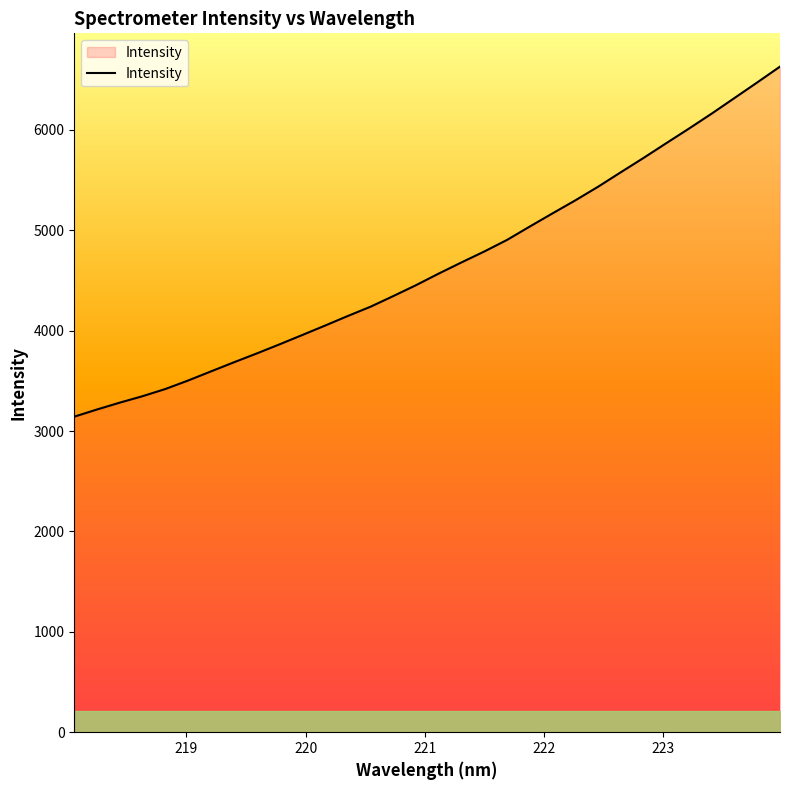

True or false: the data has more than 0 interior local peaks.

False